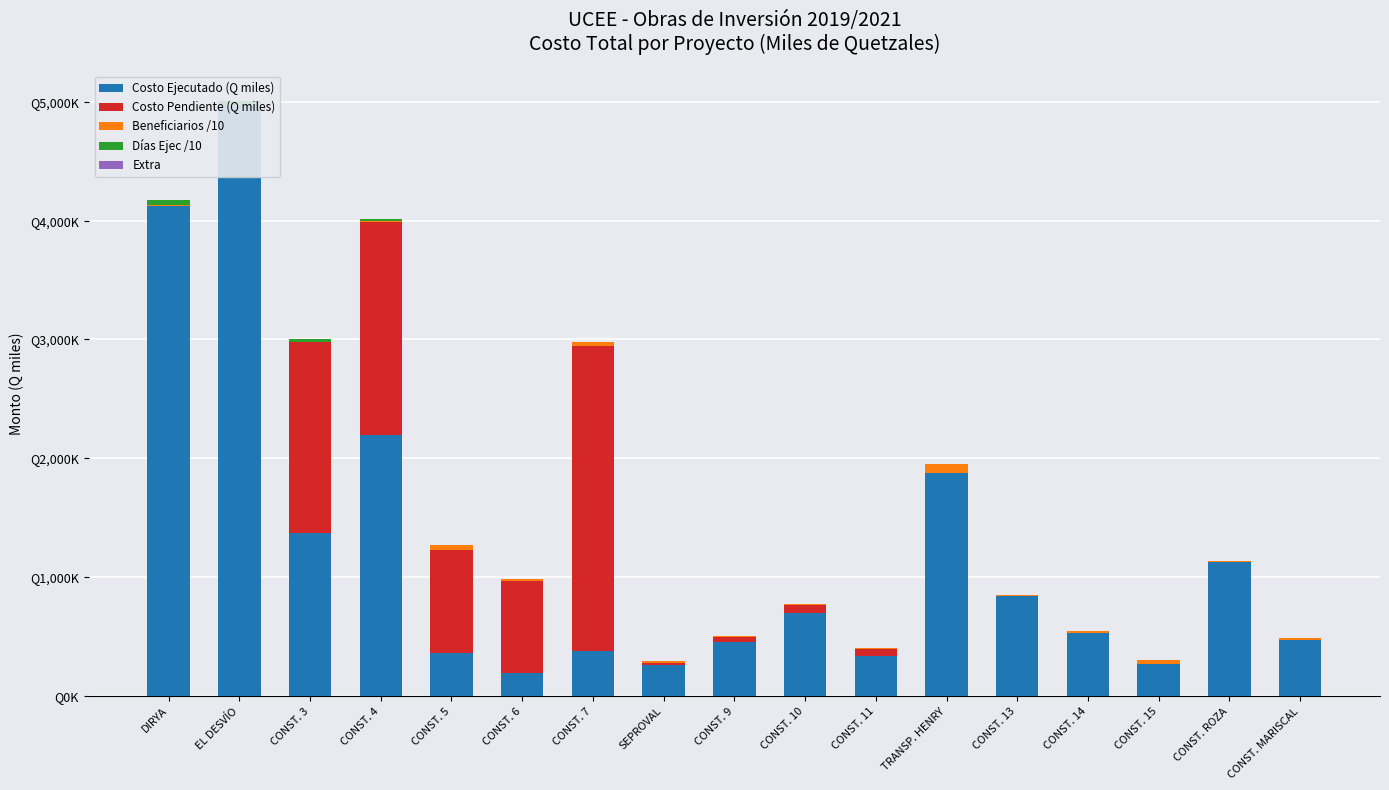

Which series has the widest spread of values?

Costo Ejecutado (Q miles)